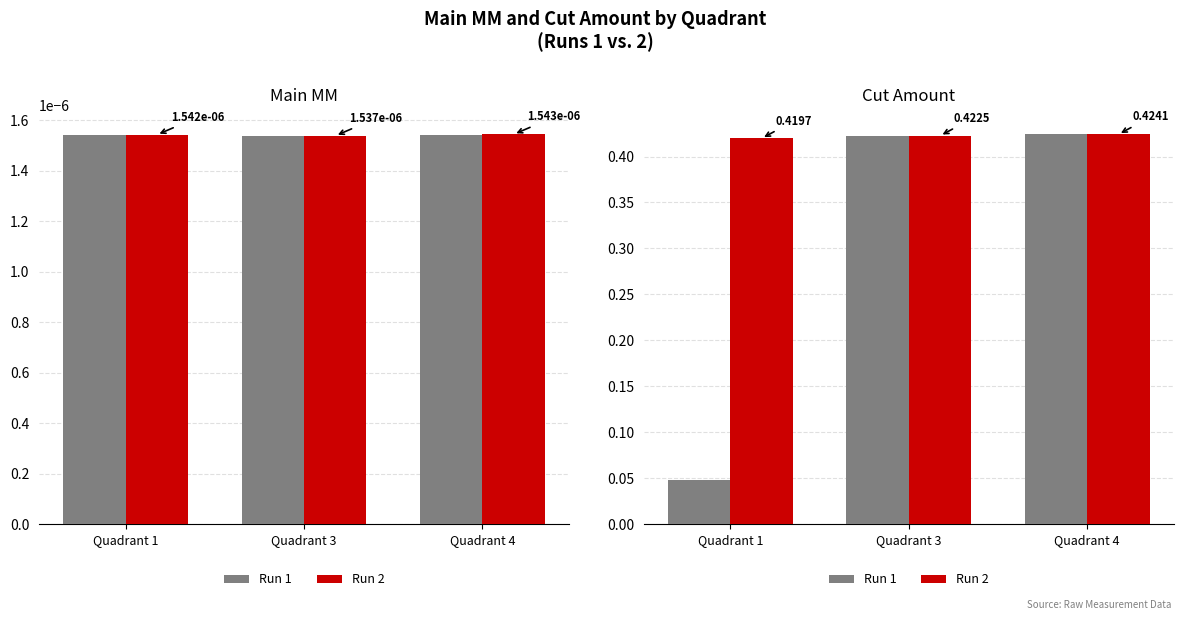

Reading right to left, what are all the values shown in this chart?

Run 1: 0.4	0.4	0.0
Run 2: 0.4	0.4	0.4